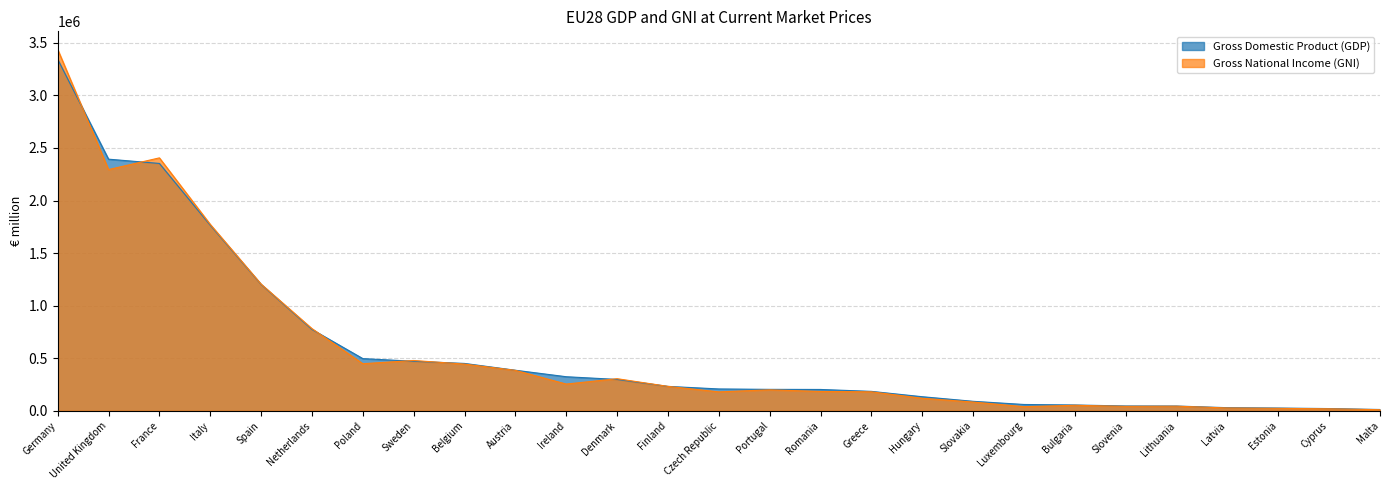

What are all the series names shown in the legend?

Gross Domestic Product (GDP), Gross National Income (GNI)